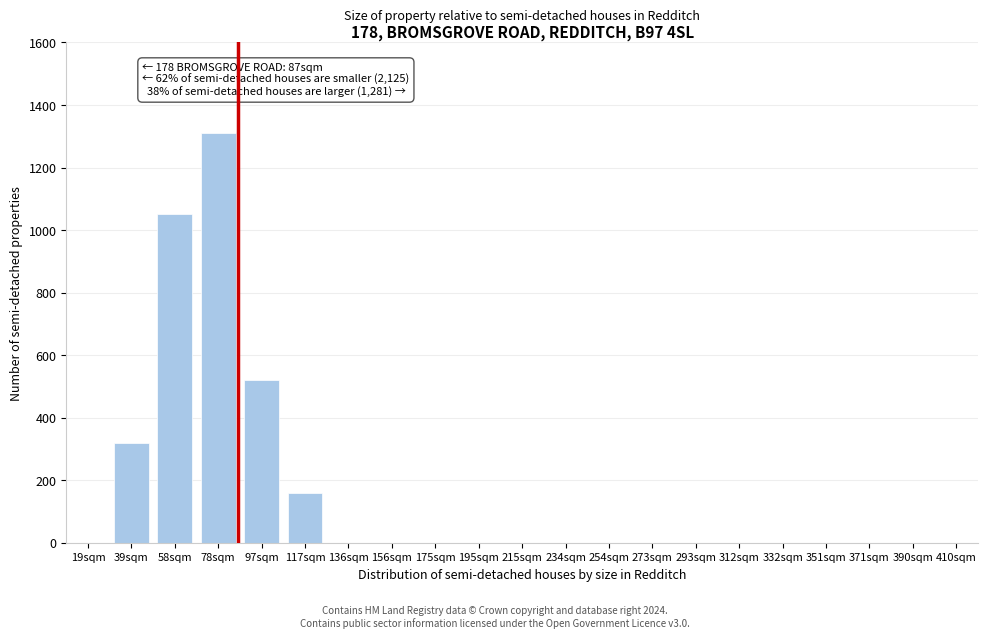

Reading left to right, transcribe all the data shown in this chart.

19sqm=0	39sqm=320	58sqm=1050	78sqm=1310	97sqm=520	117sqm=160	136sqm=0	156sqm=0	175sqm=0	195sqm=0	215sqm=0	234sqm=0	254sqm=0	273sqm=0	293sqm=0	312sqm=0	332sqm=0	351sqm=0	371sqm=0	390sqm=0	410sqm=0